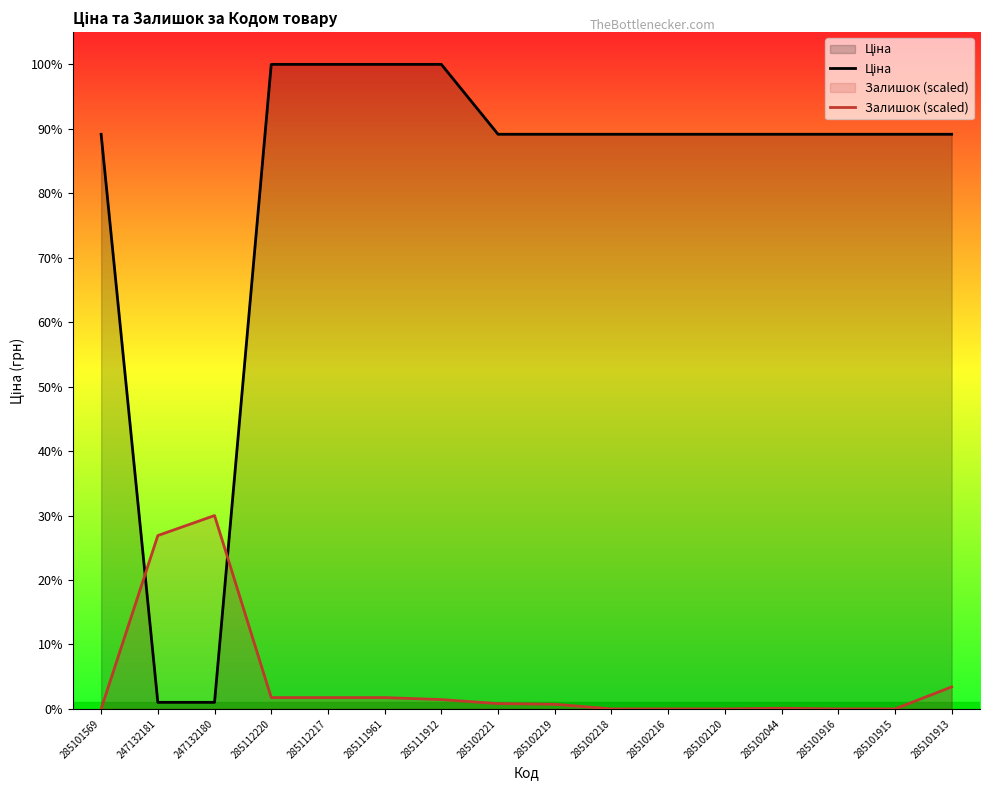

How many values in the Залишок (scaled) series are below 91?

8